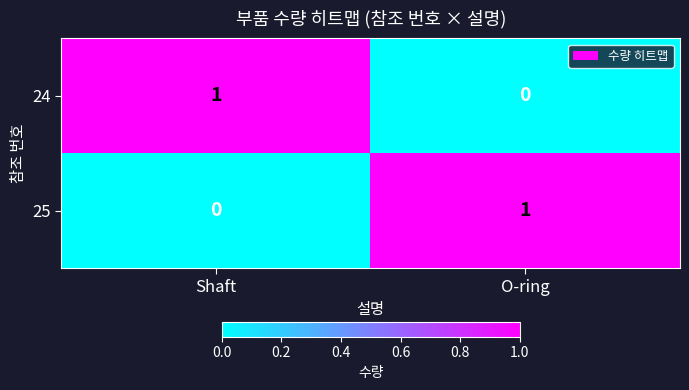

Is the value of 24 at O-ring greater than the value of 25 at O-ring?

No